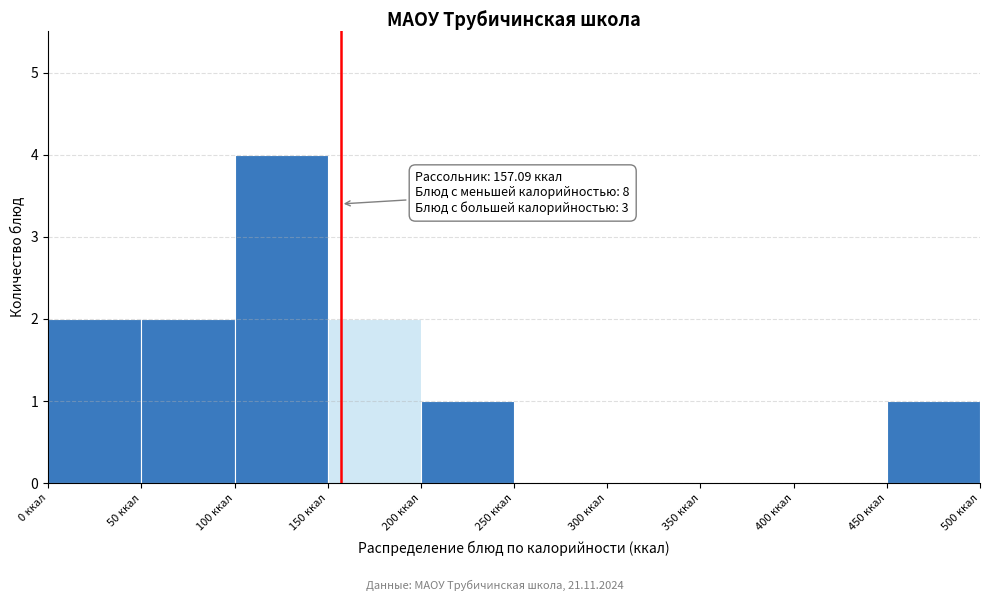

Which range on the x-axis has the tallest bar?

100 to 150